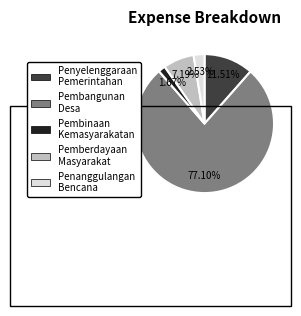

Which category has the biggest portion of the pie?

Pembangunan Desa